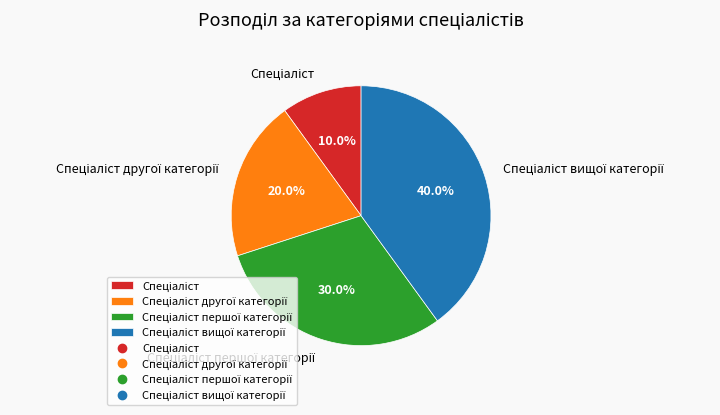

How many segments does this pie chart have?

4